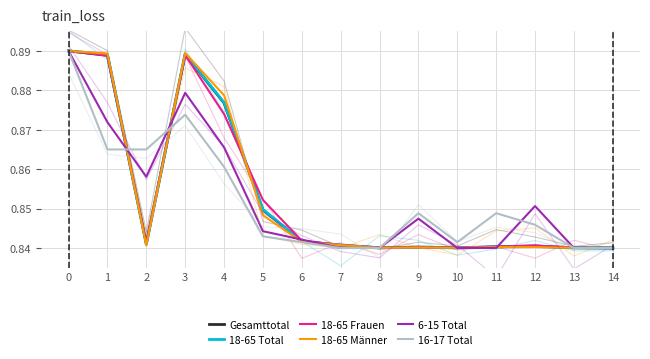

What are all the series names shown in the legend?

Gesamttotal, 18-65 Total, 18-65 Frauen, 18-65 Männer, 6-15 Total, 16-17 Total